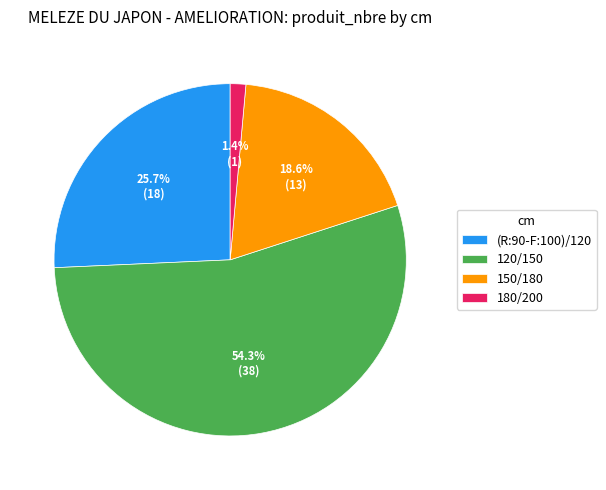

How many segments does this pie chart have?

4